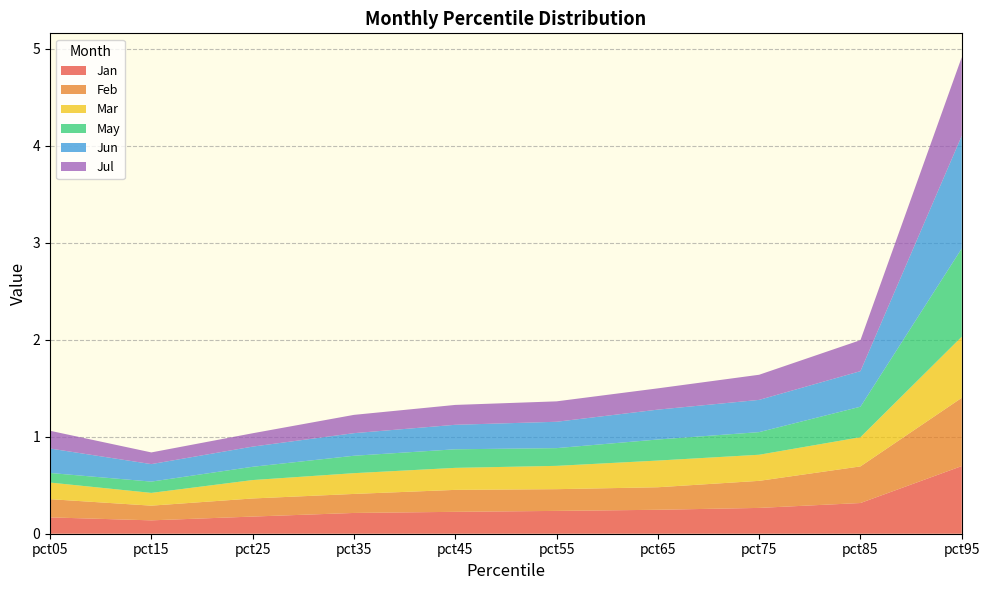

Reading left to right, transcribe all the data shown in this chart.

Jan: pct05=0.2	pct15=0.1	pct25=0.2	pct35=0.2	pct45=0.2	pct55=0.2	pct65=0.2	pct75=0.3	pct85=0.3	pct95=0.7
Feb: pct05=0.2	pct15=0.2	pct25=0.2	pct35=0.2	pct45=0.2	pct55=0.2	pct65=0.2	pct75=0.3	pct85=0.4	pct95=0.7
Mar: pct05=0.2	pct15=0.1	pct25=0.2	pct35=0.2	pct45=0.2	pct55=0.2	pct65=0.3	pct75=0.3	pct85=0.3	pct95=0.6
May: pct05=0.1	pct15=0.1	pct25=0.1	pct35=0.2	pct45=0.2	pct55=0.2	pct65=0.2	pct75=0.2	pct85=0.3	pct95=0.9
Jun: pct05=0.3	pct15=0.2	pct25=0.2	pct35=0.2	pct45=0.3	pct55=0.3	pct65=0.3	pct75=0.3	pct85=0.4	pct95=1.2
Jul: pct05=0.2	pct15=0.1	pct25=0.1	pct35=0.2	pct45=0.2	pct55=0.2	pct65=0.2	pct75=0.3	pct85=0.3	pct95=0.8